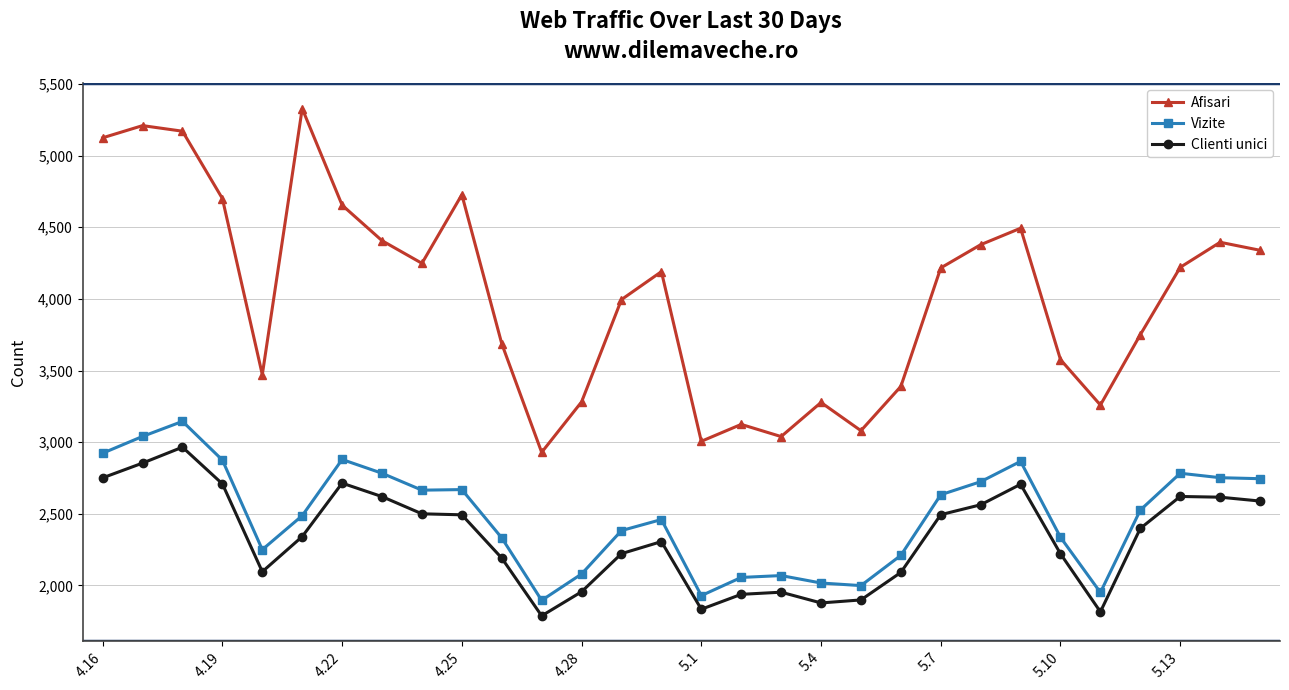

Which series has the widest spread of values?

Afisari